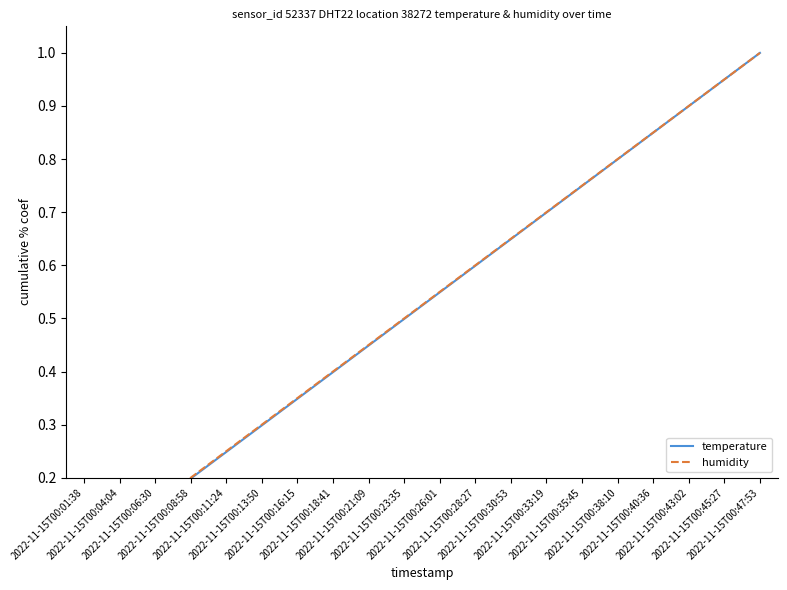

What is the value of the humidity point at the 5th from the left?

0.2